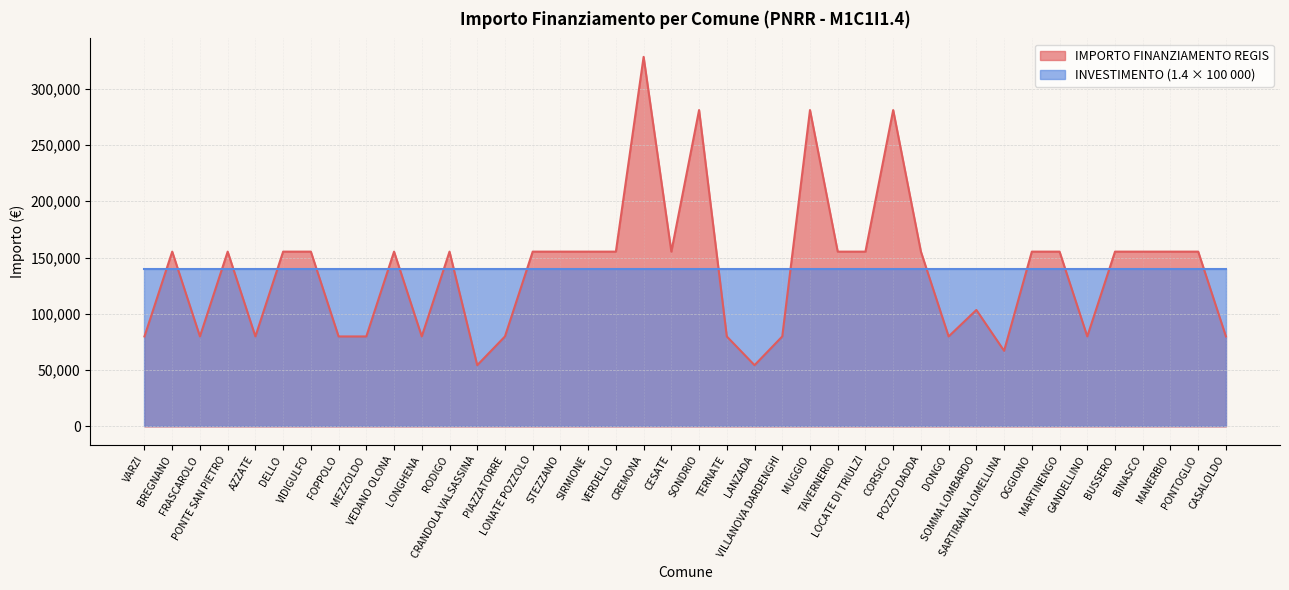

Reading right to left, transcribe all the data shown in this chart.

CASALOLDO=79922	PONTOGLIO=155234	MANERBIO=155234	BINASCO=155234	BUSSERO=155234	GANDELLINO=79922	MARTINENGO=155234	OGGIONO=155234	SARTIRANA LOMELLINA=67167	SOMMA LOMBARDO=103444	DONGO=79922	POZZO DADDA=155234	CORSICO=280932	LOCATE DI TRIULZI=155234	TAVERNERIO=155234	MUGGIO=280932	VILLANOVA DARDENGHI=79922	LANZADA=54412	TERNATE=79922	SONDRIO=280932	CESATE=155234	CREMONA=328160	VERDELLO=155234	SIRMIONE=155234	STEZZANO=155234	LONATE POZZOLO=155234	PIAZZATORRE=79922	CRANDOLA VALSASSINA=54412	RODIGO=155234	LONGHENA=79922	VEDANO OLONA=155234	MEZZOLDO=79922	FOPPOLO=79922	VIDIGULFO=155234	DELLO=155234	AZZATE=79922	PONTE SAN PIETRO=155234	FRASCAROLO=79922	BREGNANO=155234	VARZI=79922